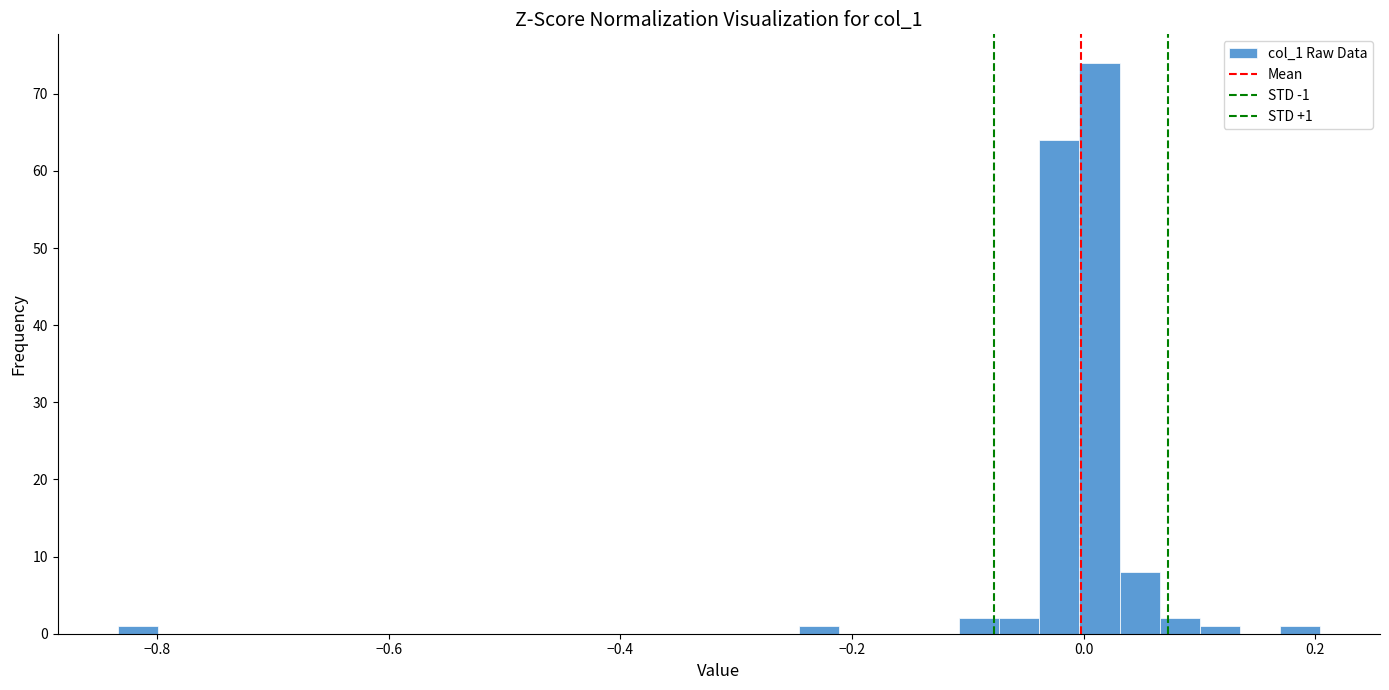

Read against the x-axis, roughly where is the centre of the tallest bar?

0.02